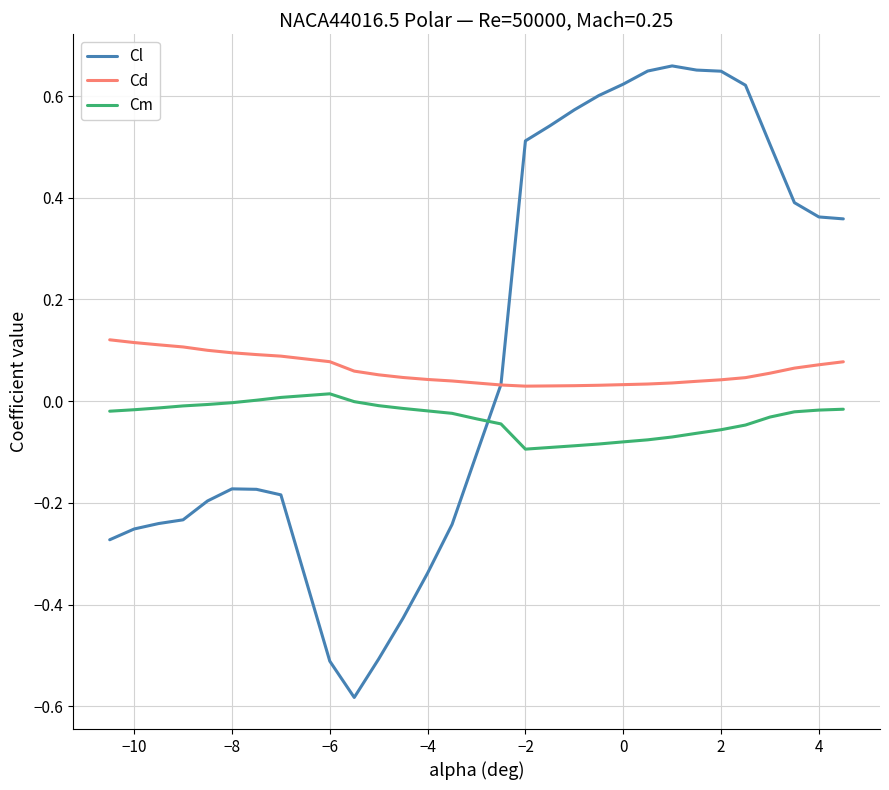

Which series has the largest range (max minus min)?

Cl